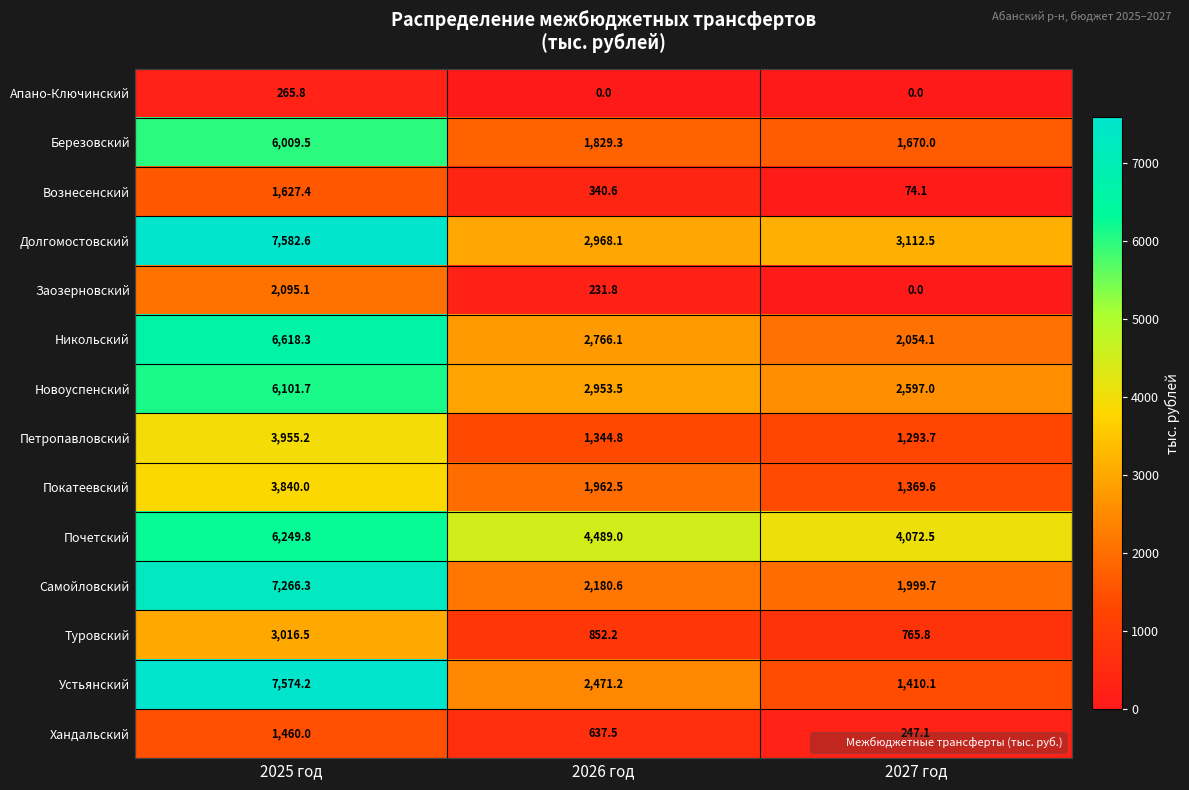

What is the approximate value of Заозерновский at 2026 год?

231.8